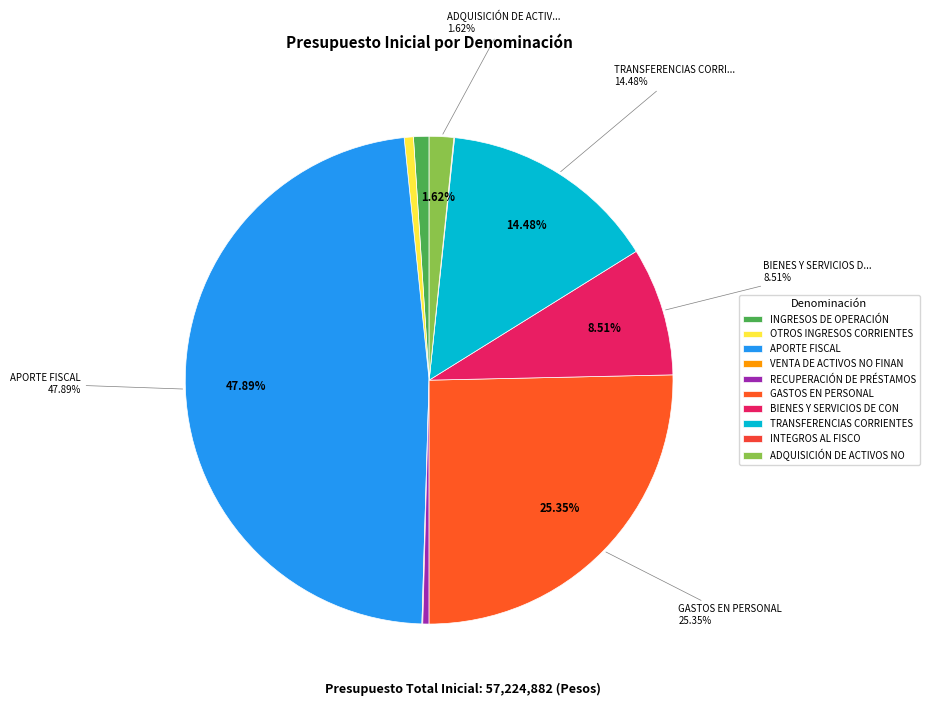

Is it true that OTROS INGRESOS CORRIENTES is 6% of the pie?

False